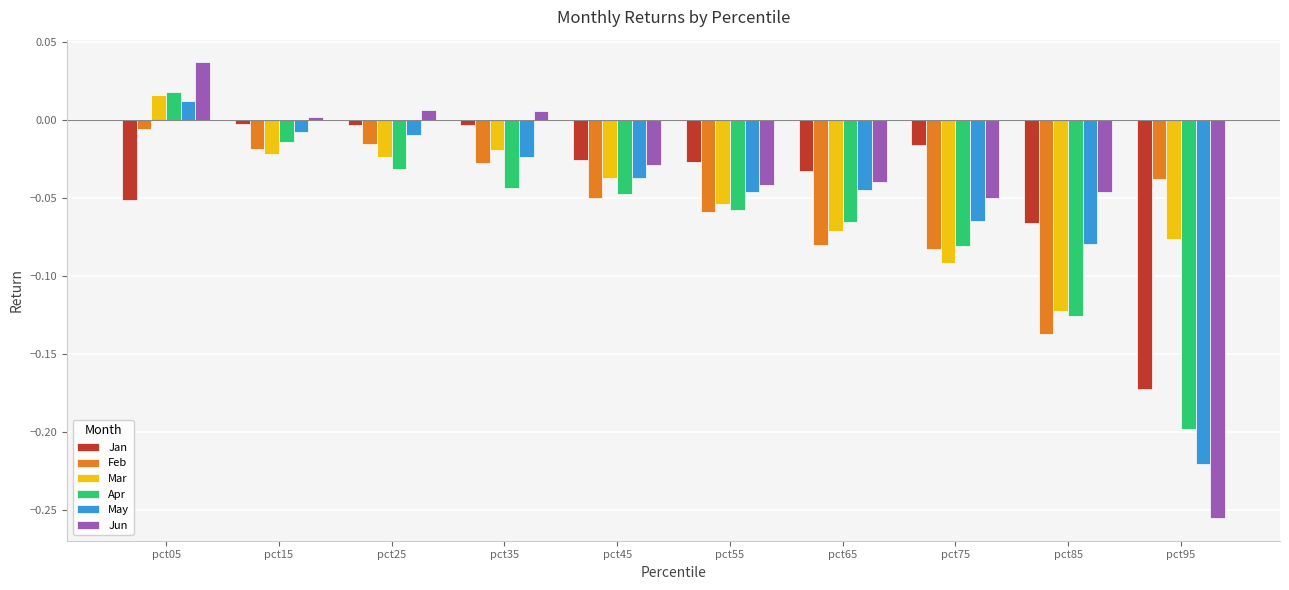

At which category is the sum across all series the highest?

pct05